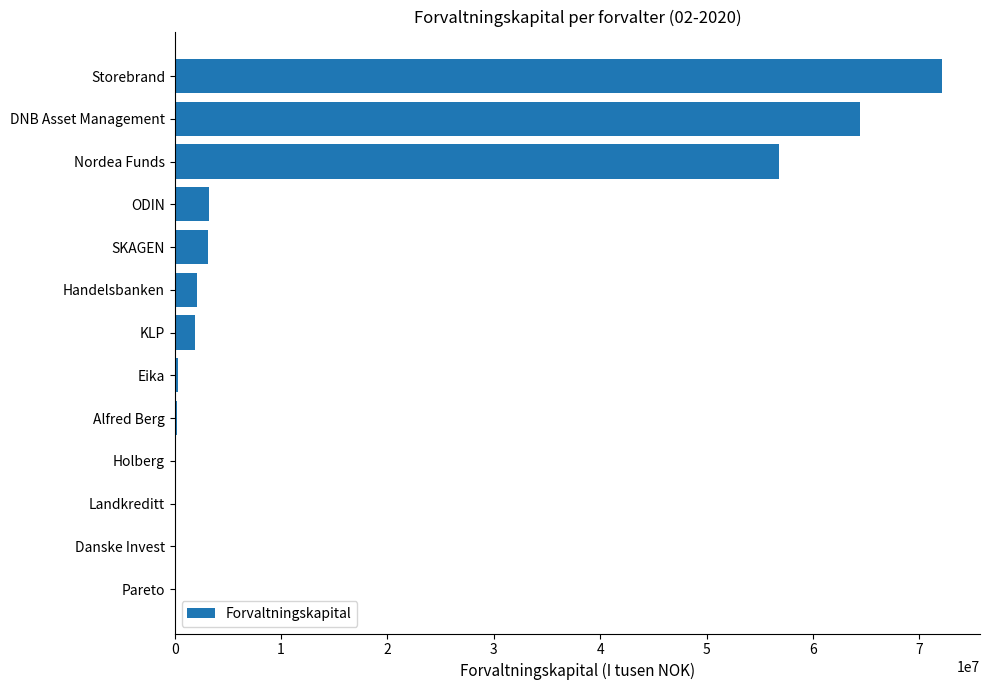

Are the bars horizontal?

Yes